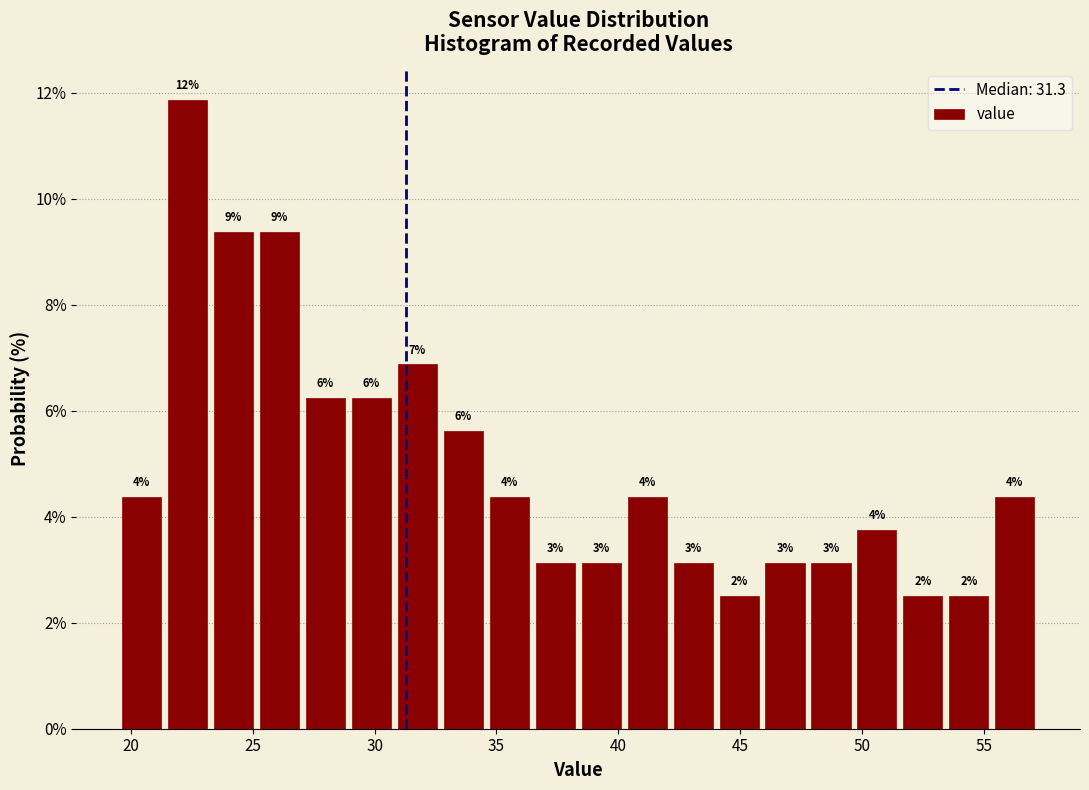

Read against the x-axis, roughly where is the centre of the tallest bar?

22.5